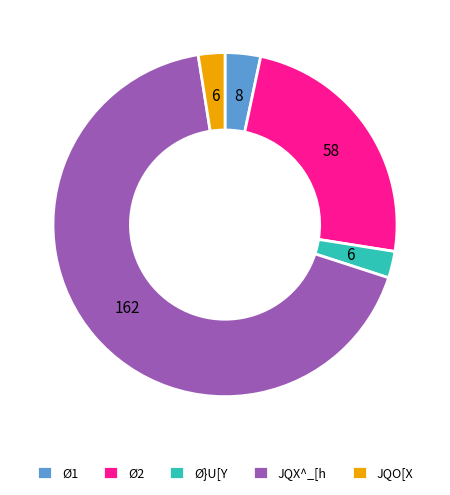

Count the number of slices in the pie.

5